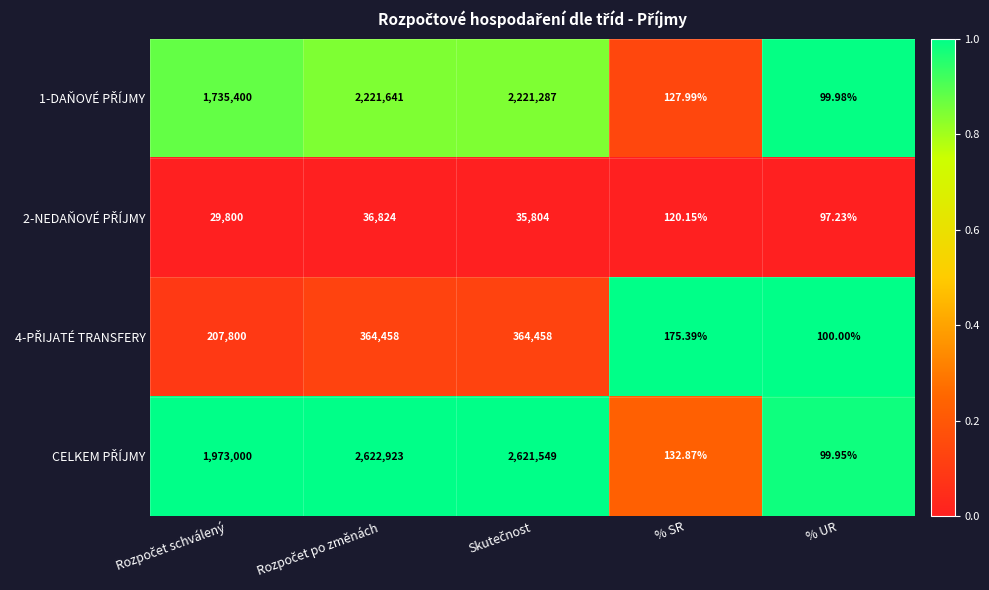

At which category does the chart reach its minimum across all series?

% UR